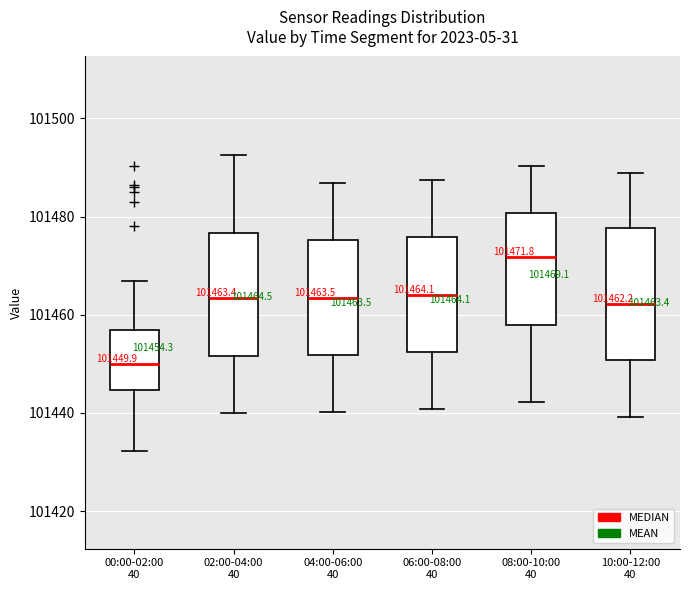

Which box has the lowest median line?

00:00-02:00 40